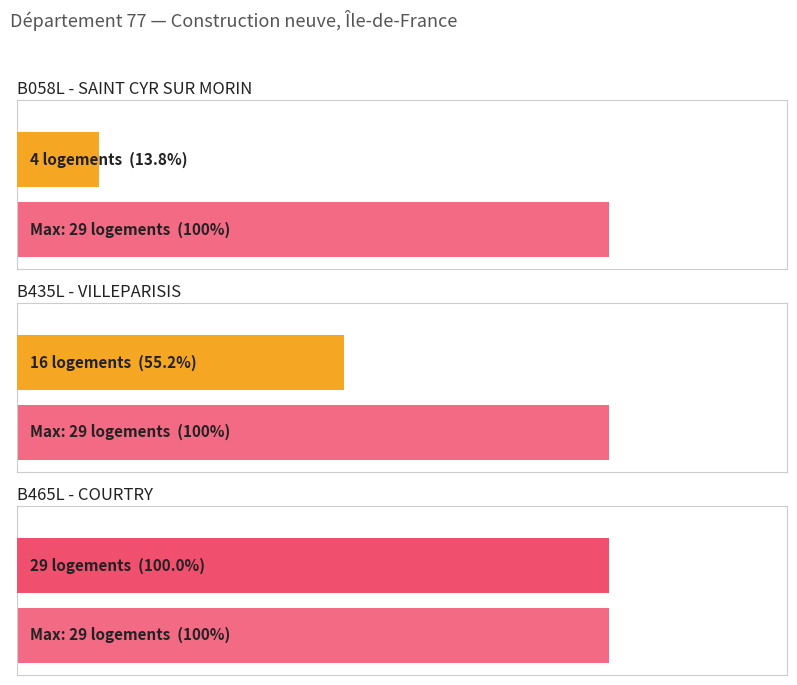

What is the difference between the maximum and second lowest values?

13